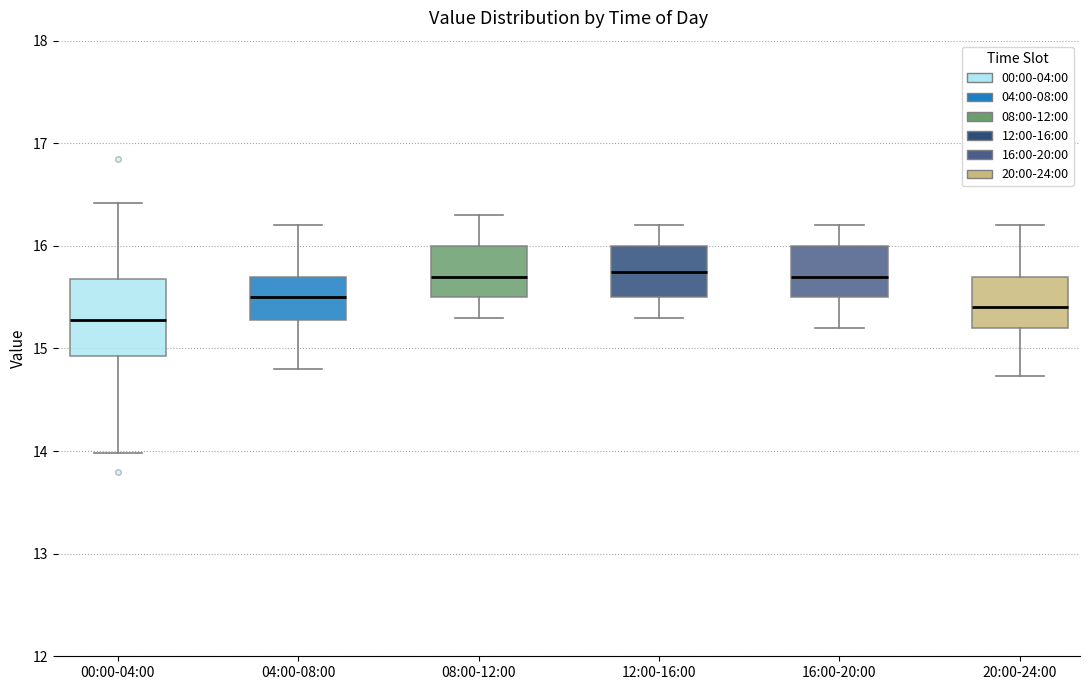

Reading left to right, read every box against the y-axis: the position of its median line, the range the box covers, and the ends of its whiskers. The values are not printed on the chart, so give them approximately, as read against the axis.

00:00-04:00: median 15.3, box 14.9 to 15.7, whiskers 14.0 to 16.4
04:00-08:00: median 15.5, box 15.3 to 15.7, whiskers 14.8 to 16.2
08:00-12:00: median 15.7, box 15.5 to 16.0, whiskers 15.3 to 16.3
12:00-16:00: median 15.8, box 15.5 to 16.0, whiskers 15.3 to 16.2
16:00-20:00: median 15.7, box 15.5 to 16.0, whiskers 15.2 to 16.2
20:00-24:00: median 15.4, box 15.2 to 15.7, whiskers 14.7 to 16.2